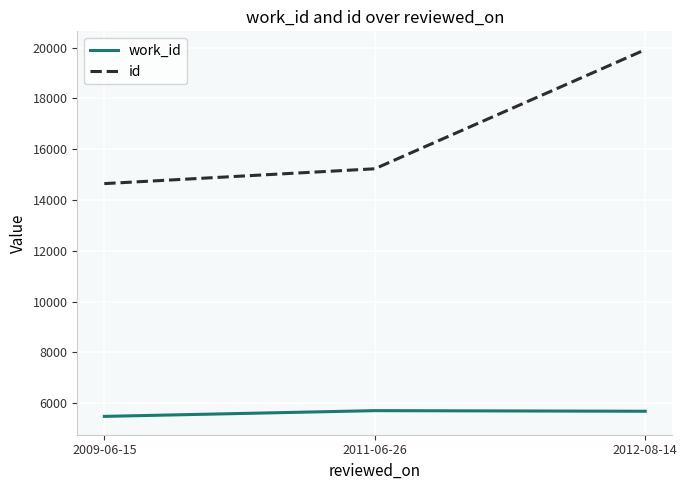

Which series has the largest range (max minus min)?

id